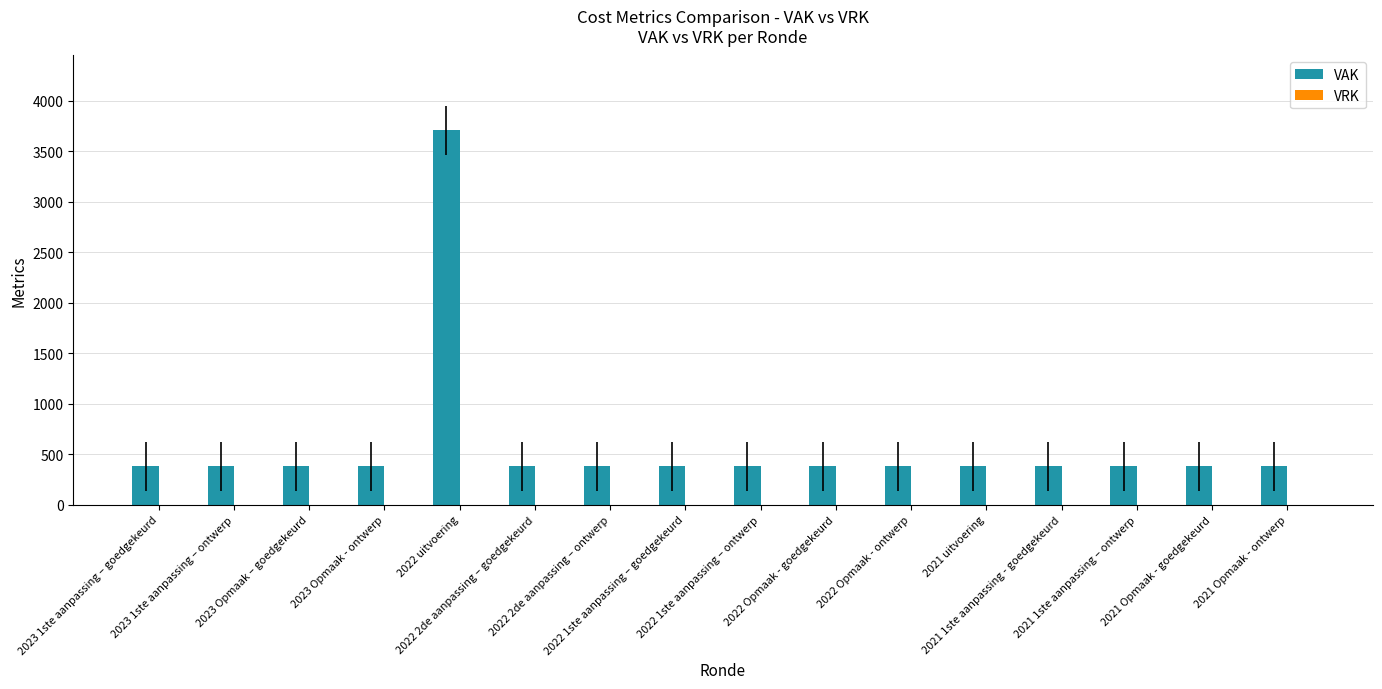

What is the maximum value shown in the chart?

3705